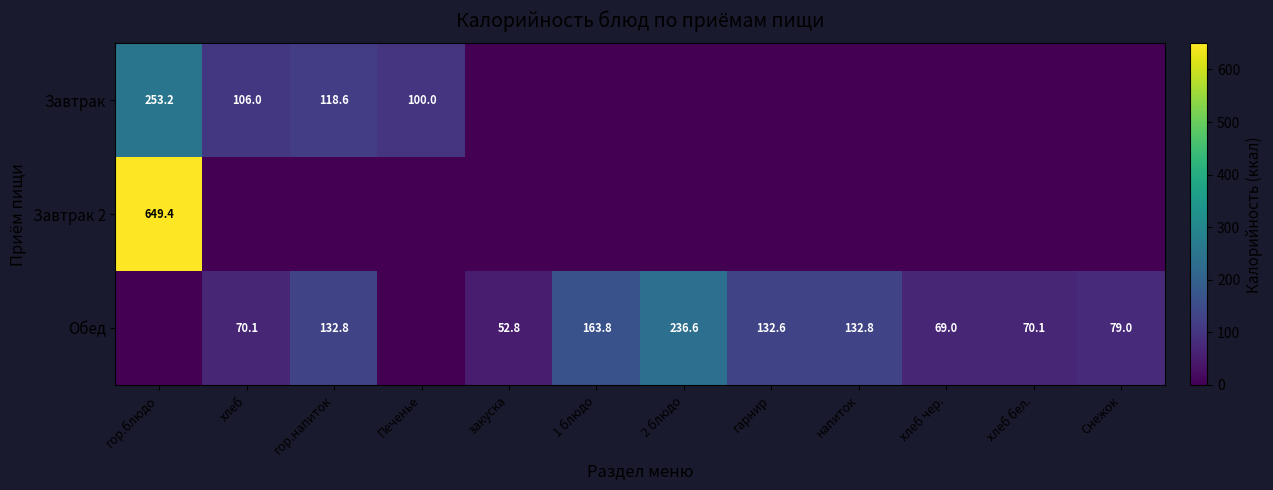

What is the sum of the Обед values at хлеб бел. and гарнир?

202.7